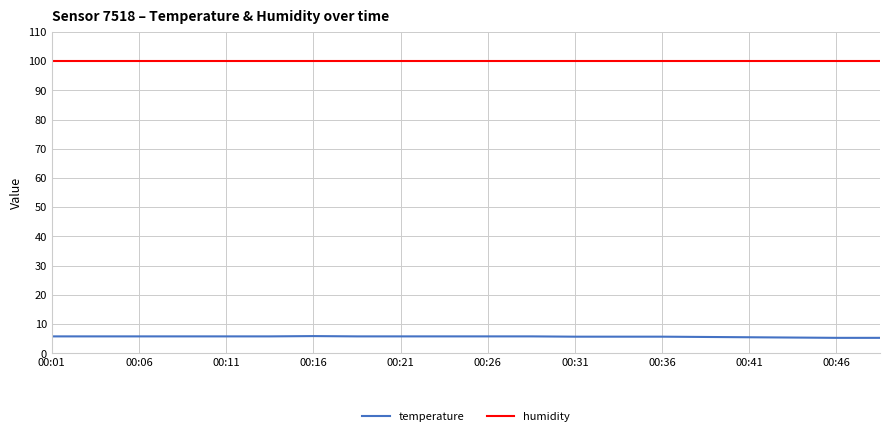

Which series has the largest total across all categories?

humidity